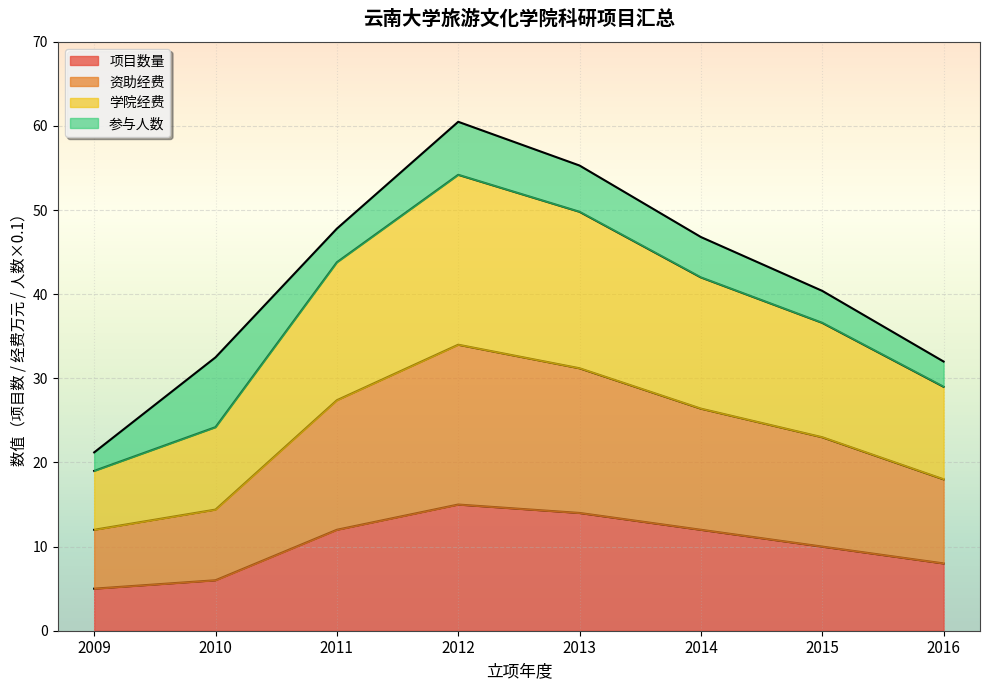

Does the chart display data point markers on the line(s)?

No